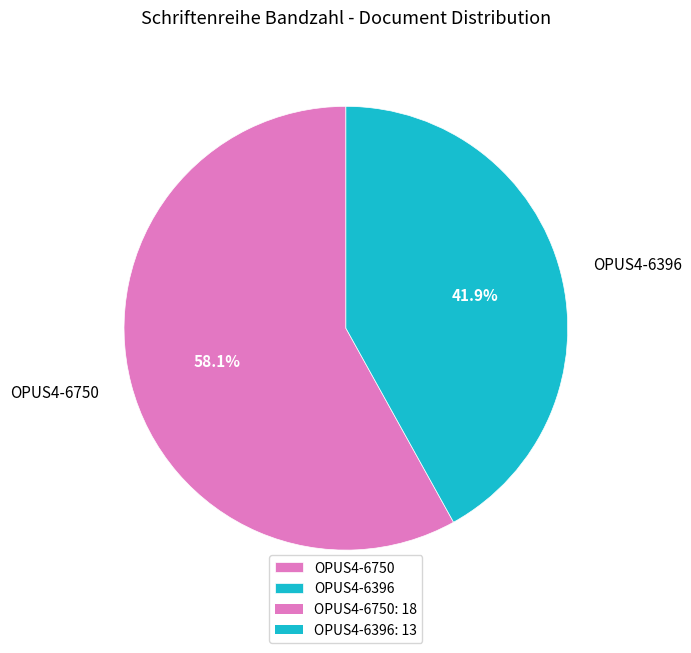

To the nearest percent, what is the combined percentage of OPUS4-6396 and OPUS4-6750?

100%